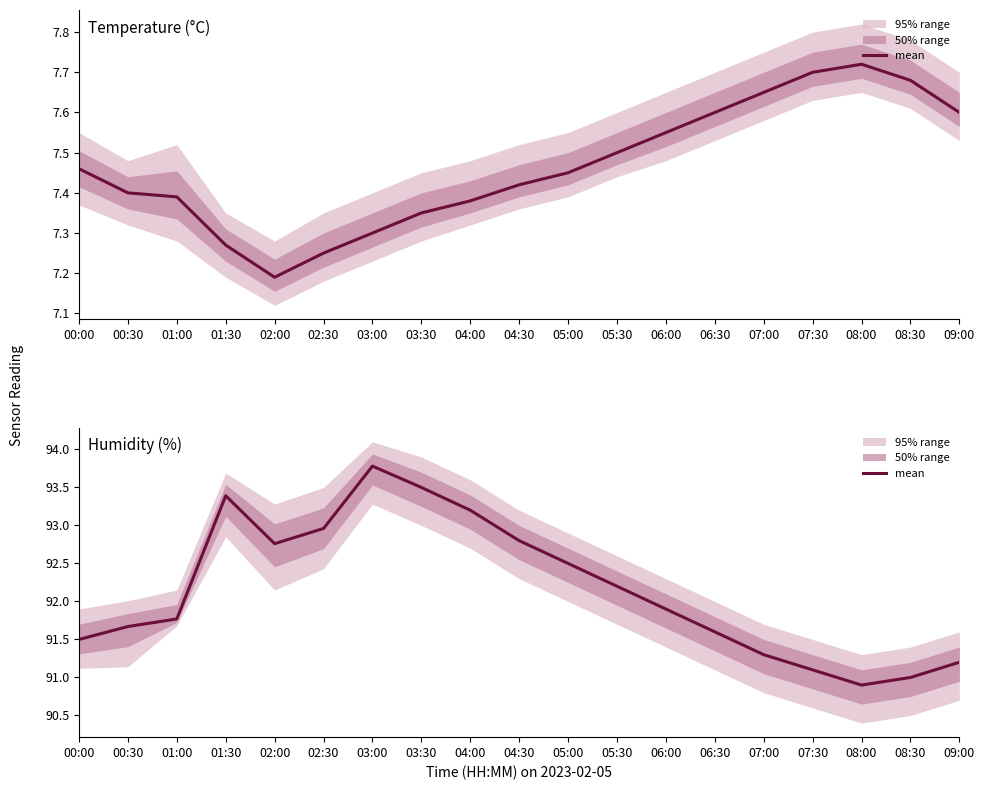

What is the label of the 2nd point from the right?

08:30